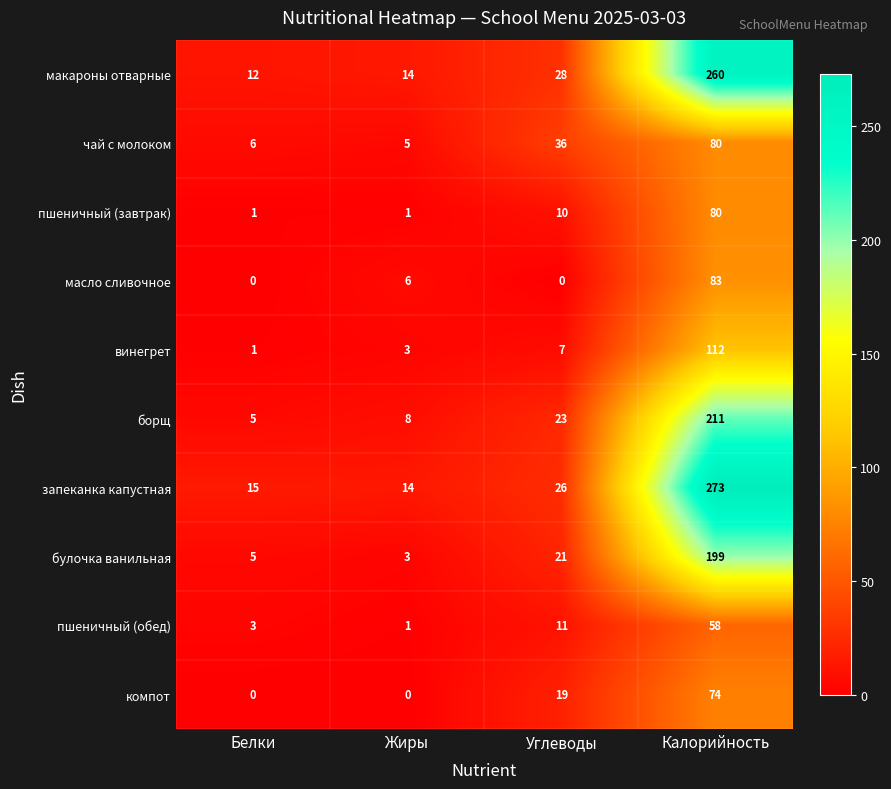

Where is пшеничный (обед) nearest to the value 29?

Углеводы